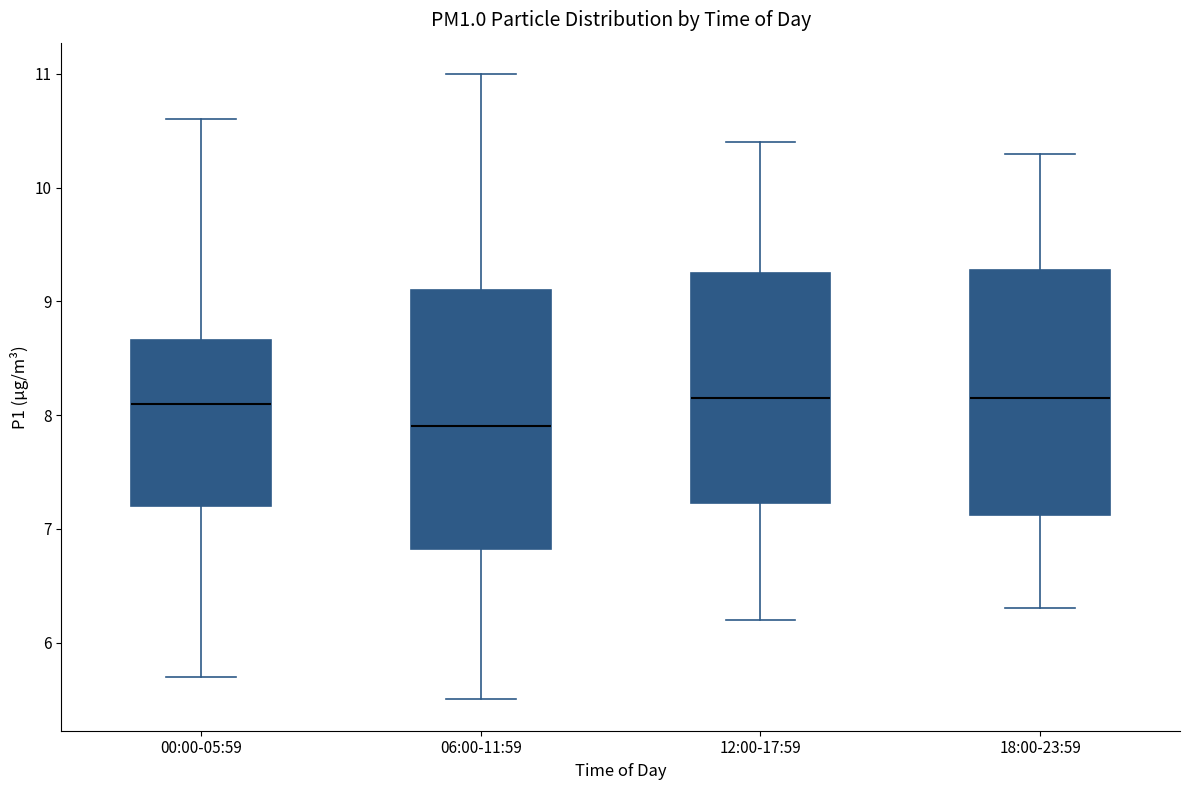

Comparing the boxes themselves (not the whiskers), which one is the tallest?

06:00-11:59